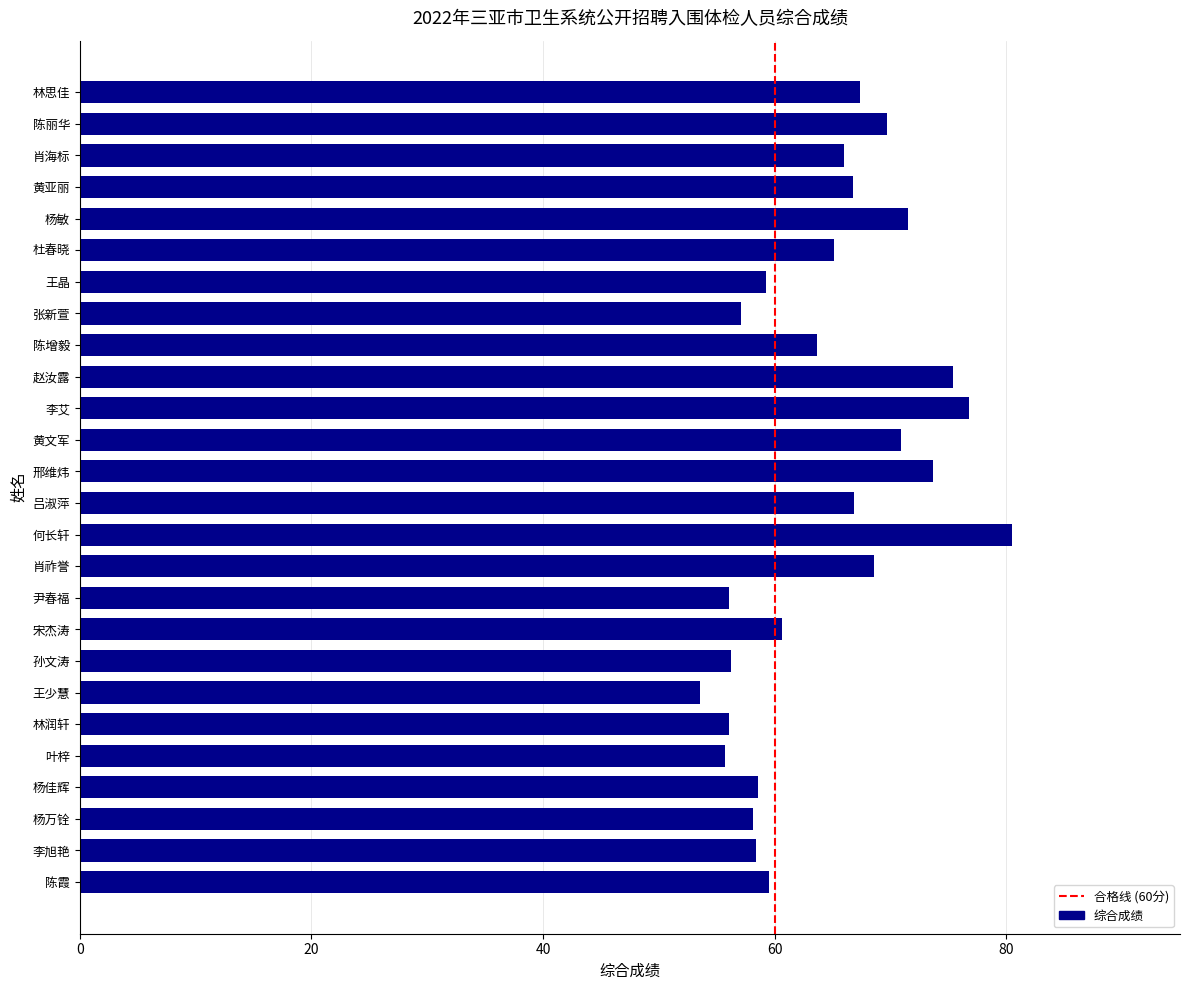

Between 杨敏 and 孙文涛, which is larger?

杨敏